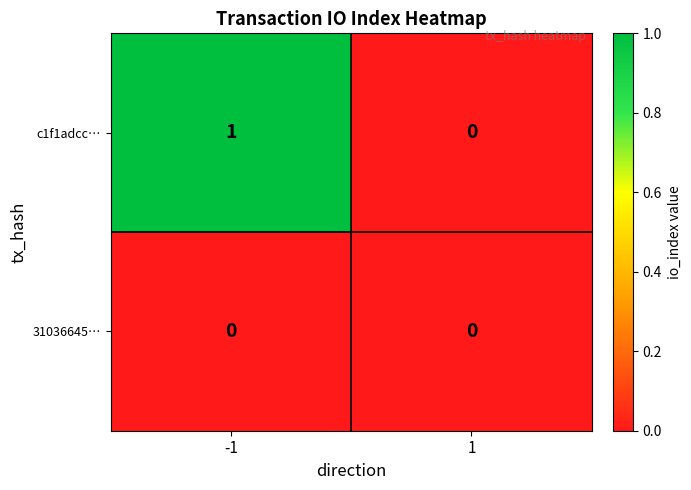

True or false: c1f1adcc… has a value of 1 at -1.

True